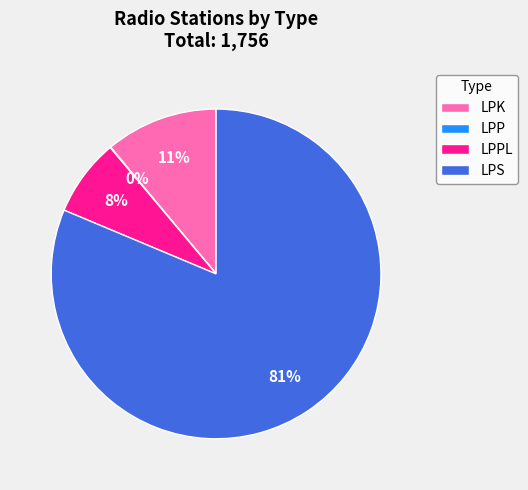

What is the largest slice in the pie chart?

LPS